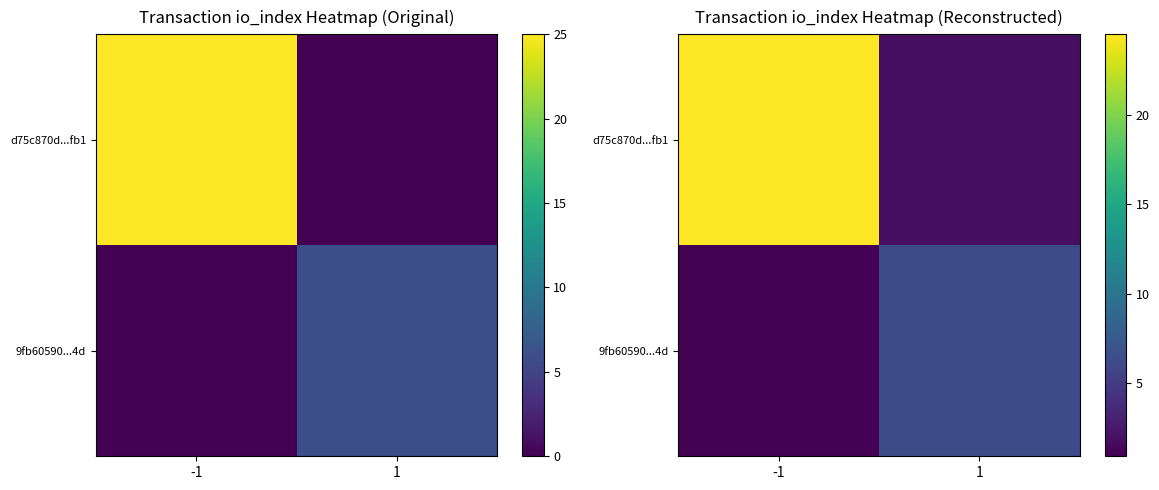

True or false: 9fb60590...4d has a value of 6.4 at 1.

True